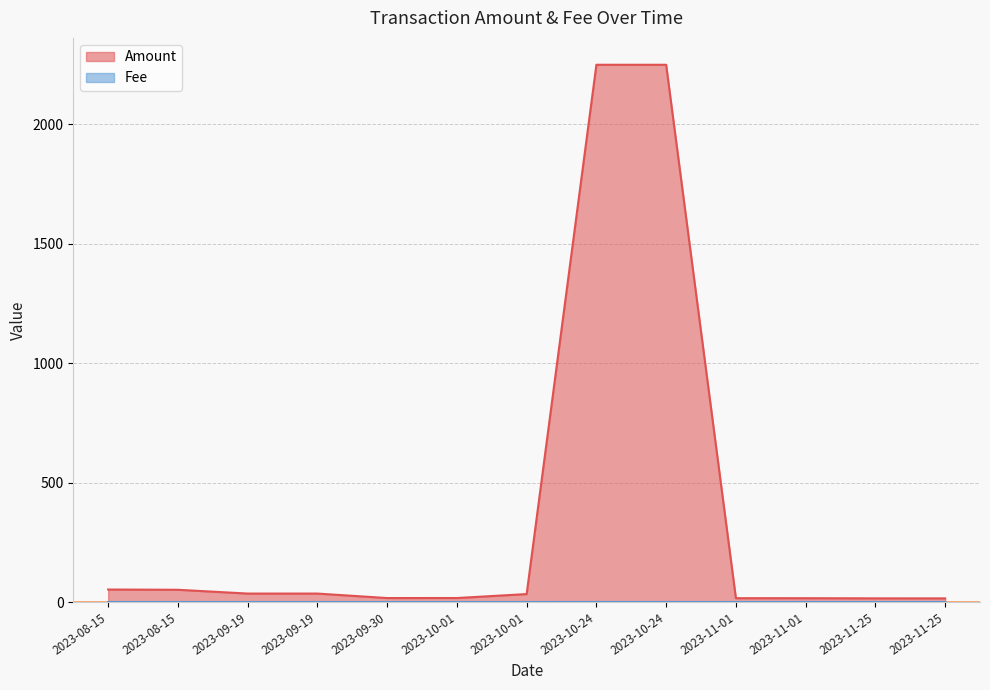

Reading right to left, list all the values displayed in this chart.

Amount: 15.2	15.3	15.9	16.1	2249.1	2249.2	33.3	16.7	16.6	35.4	35.4	51.2	52.3
Fee: 0.1	0.0	0.1	0.0	0.1	0.2	0.0	0.0	0.0	0.0	0.0	0.0	0.0